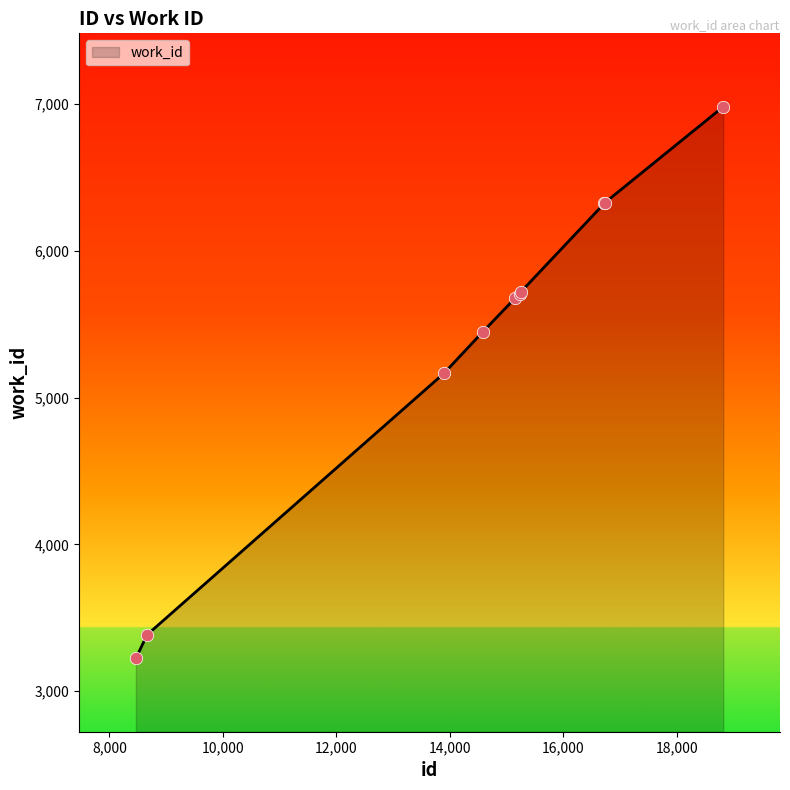

What is the difference between the maximum and minimum values?

3758